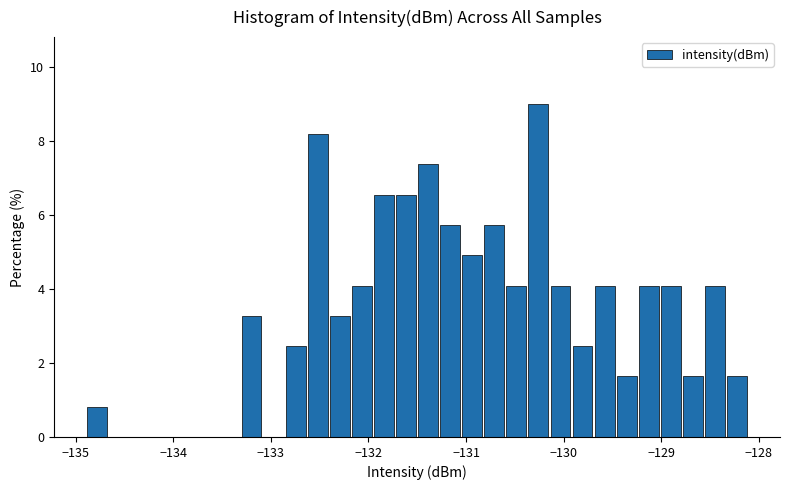

Read against the x-axis, roughly where is the centre of the tallest bar?

-130.3